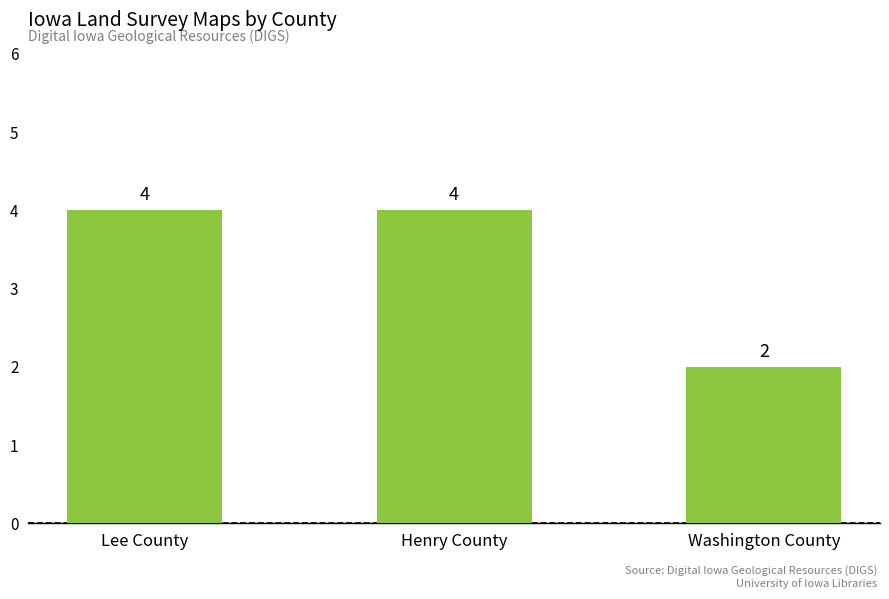

What position from the right is Washington County?

1